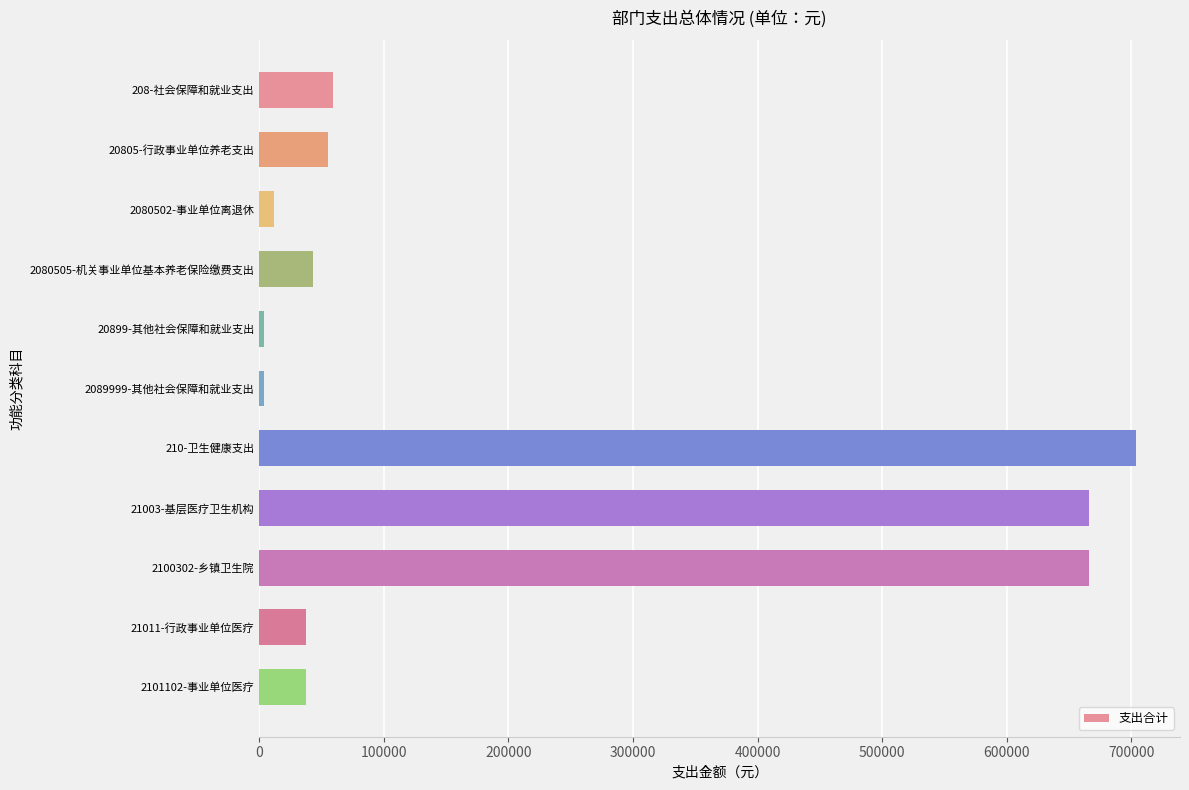

The chart shows a value of 37550.3 at 21011-行政事业单位医疗. True or false?

True